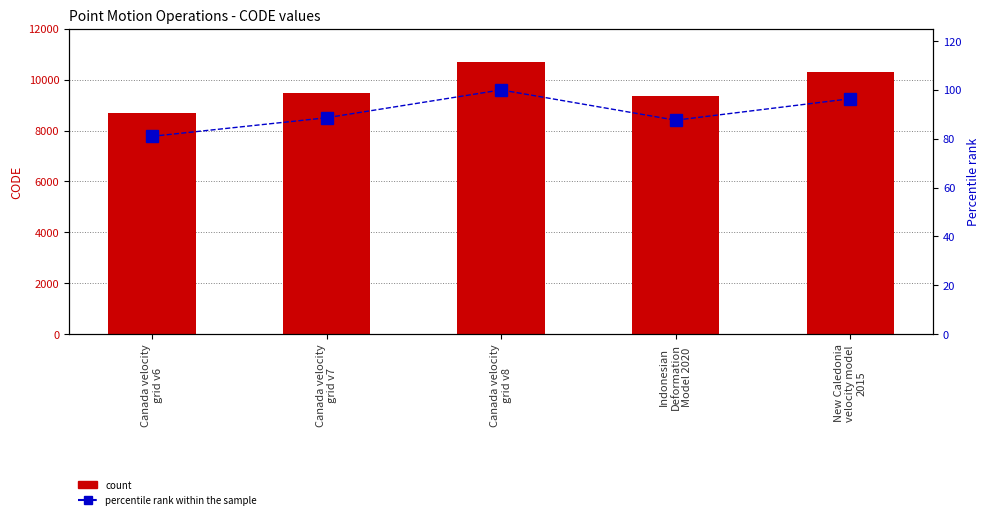

Which series has the largest total across all categories?

code